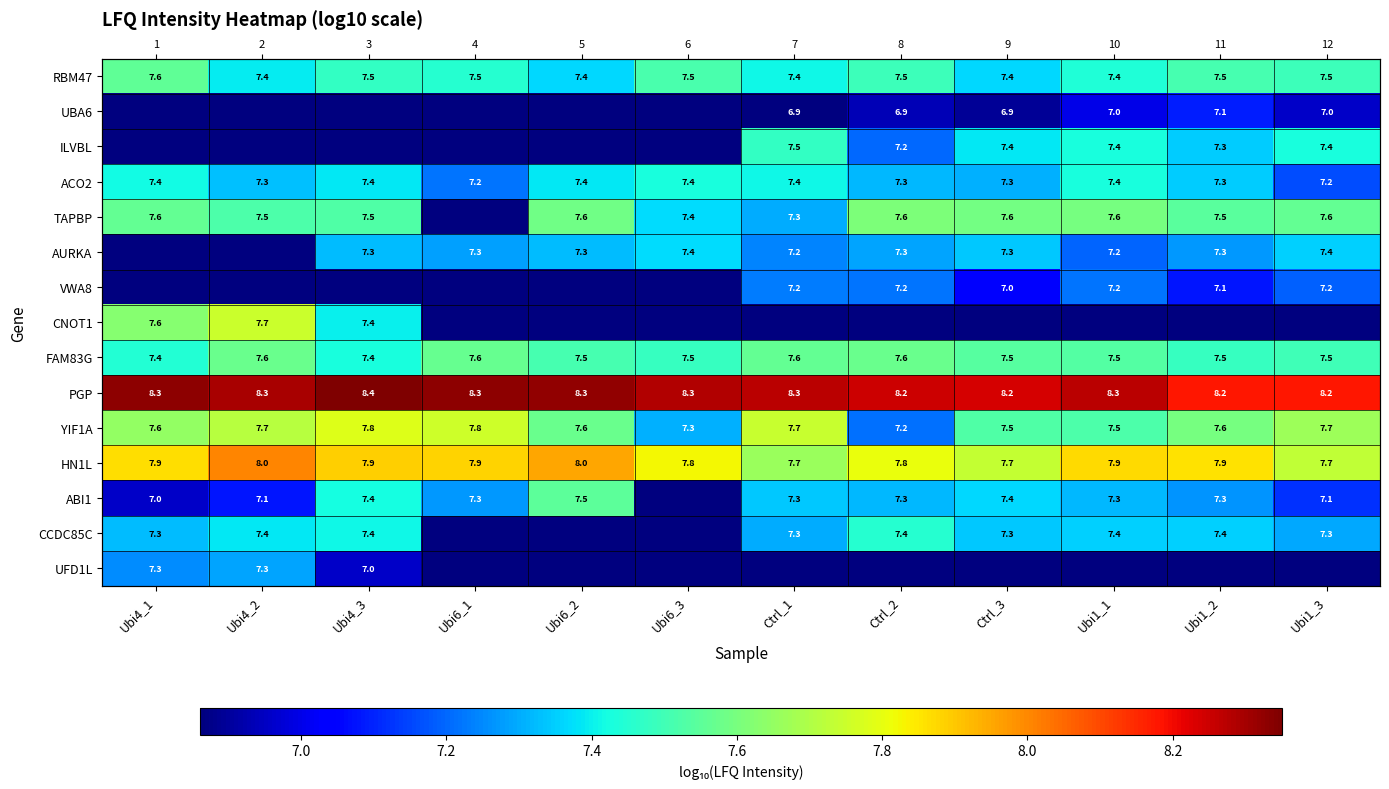

What is the difference between the highest and lowest values at Ubi1_3?

1.3